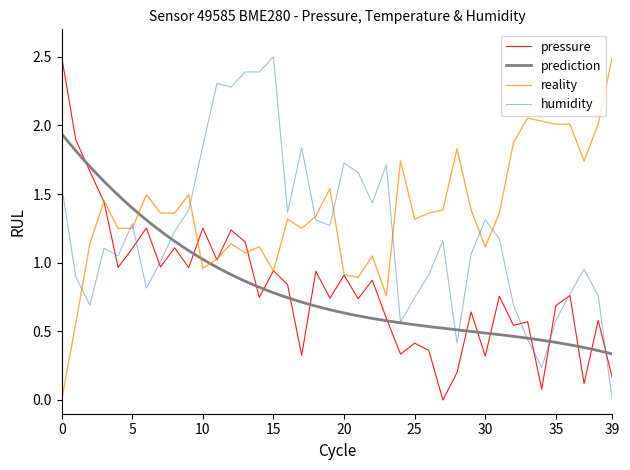

At which label does humidity reach its peak?

15